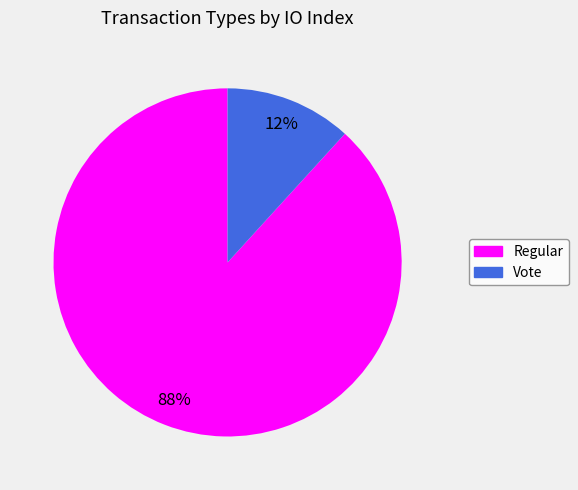

What is the smallest slice in the pie chart?

Vote